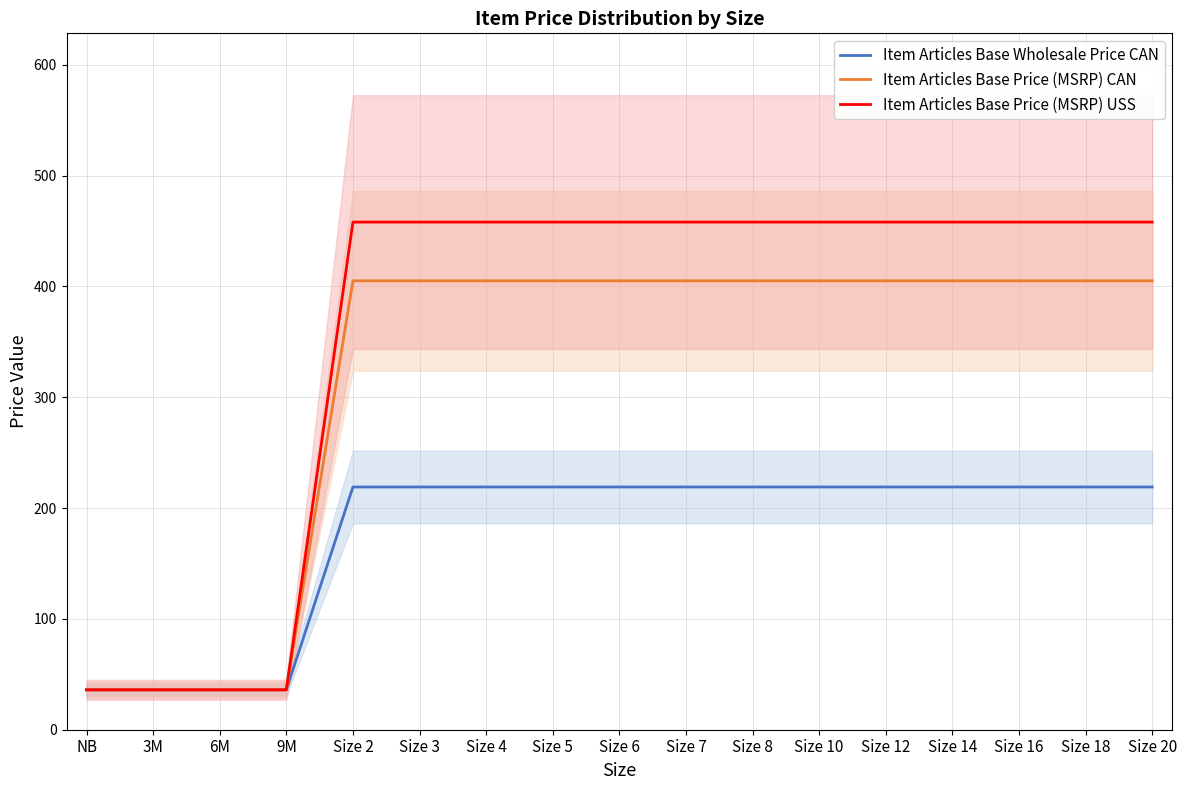

True or false: Item Articles Base Price (MSRP) USS and Item Articles Base Price (MSRP) CAN intersect in this chart.

False